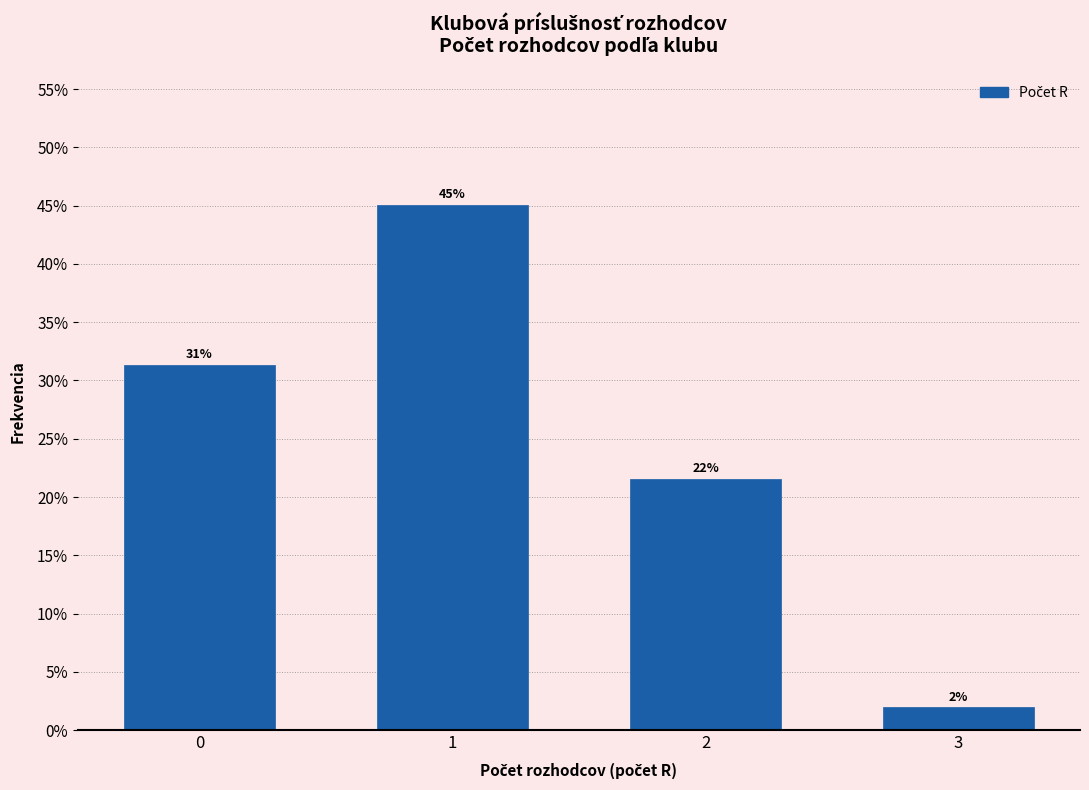

What is the value of the 1st bar from the left?

31.4